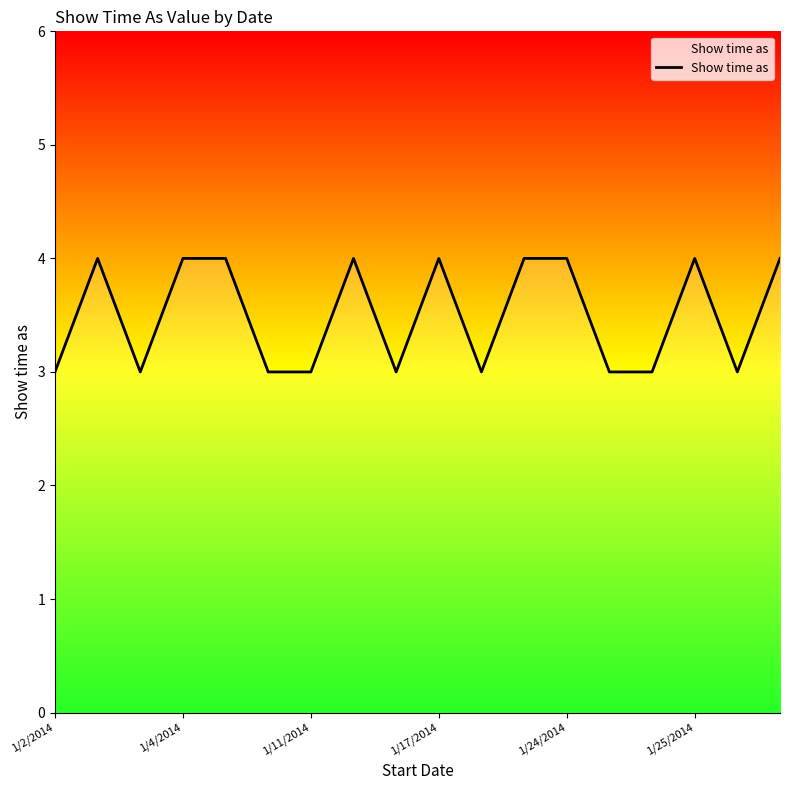

What is the maximum value shown in the chart?

4